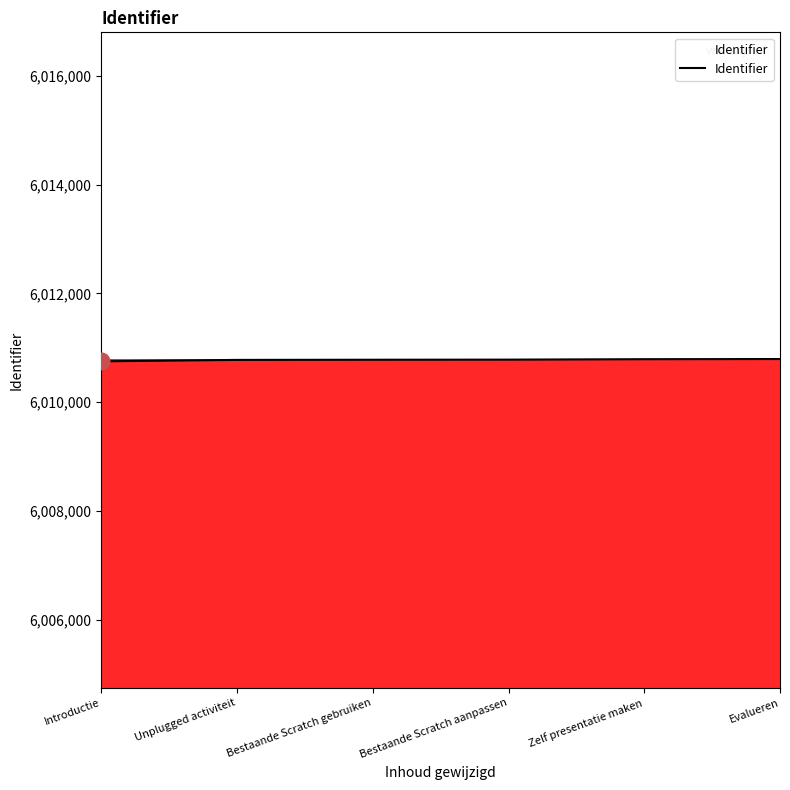

What is the difference between the second highest and second lowest values?

13